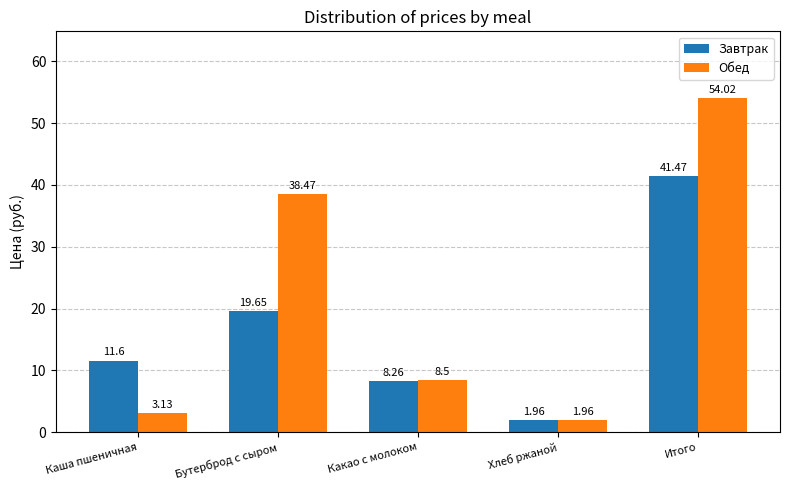

How many data points in Завтрак are less than 11?

2